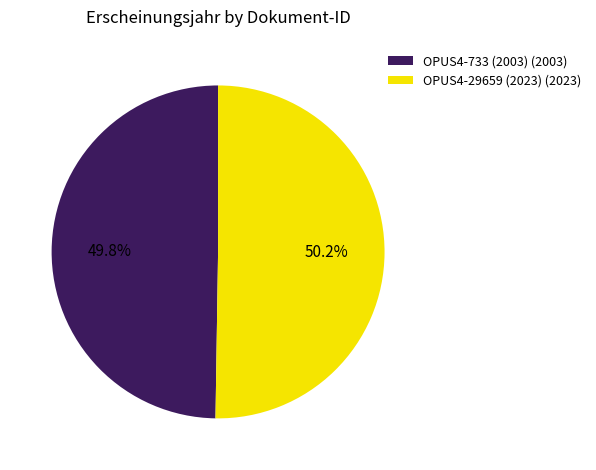

True or false: OPUS4-733 (2003) accounts for 50% of the total.

True